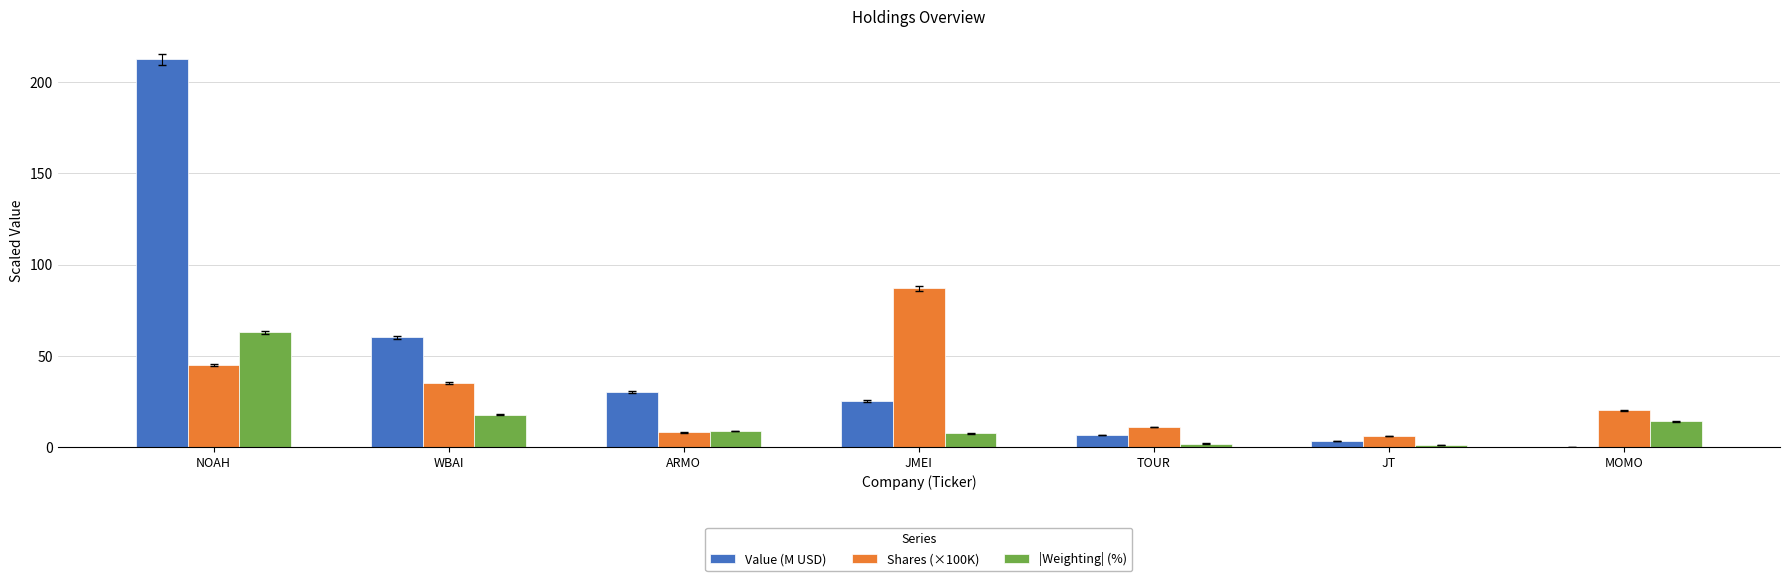

What is the sum of all Shares (×100K) values?

212.7